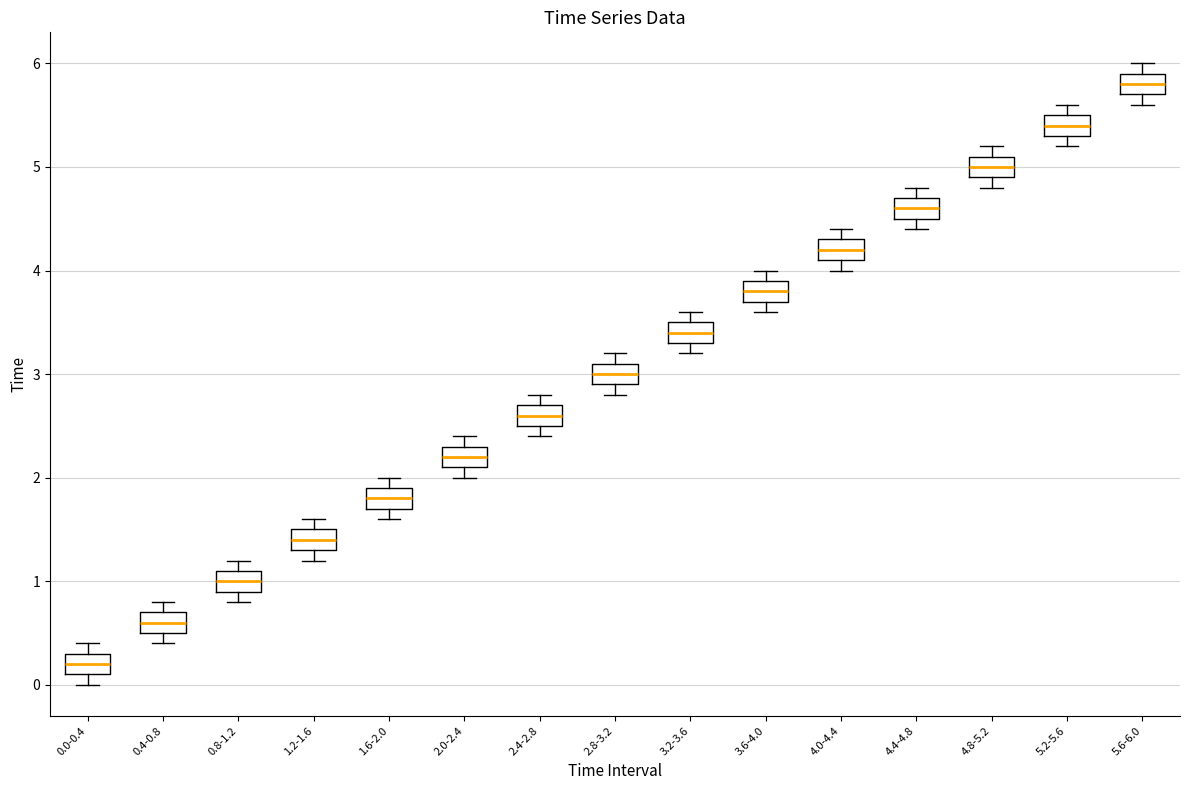

Reading left to right, read every box against the y-axis: the position of its median line, the range the box covers, and the ends of its whiskers. The values are not printed on the chart, so give them approximately, as read against the axis.

0.0-0.4: median 0.2, box 0.1 to 0.3, whiskers 0.0 to 0.4
0.4-0.8: median 0.6, box 0.5 to 0.7, whiskers 0.4 to 0.8
0.8-1.2: median 1.0, box 0.9 to 1.1, whiskers 0.8 to 1.2
1.2-1.6: median 1.4, box 1.3 to 1.5, whiskers 1.2 to 1.6
1.6-2.0: median 1.8, box 1.7 to 1.9, whiskers 1.6 to 2.0
2.0-2.4: median 2.2, box 2.1 to 2.3, whiskers 2.0 to 2.4
2.4-2.8: median 2.6, box 2.5 to 2.7, whiskers 2.4 to 2.8
2.8-3.2: median 3.0, box 2.9 to 3.1, whiskers 2.8 to 3.2
3.2-3.6: median 3.4, box 3.3 to 3.5, whiskers 3.2 to 3.6
3.6-4.0: median 3.8, box 3.7 to 3.9, whiskers 3.6 to 4.0
4.0-4.4: median 4.2, box 4.1 to 4.3, whiskers 4.0 to 4.4
4.4-4.8: median 4.6, box 4.5 to 4.7, whiskers 4.4 to 4.8
4.8-5.2: median 5.0, box 4.9 to 5.1, whiskers 4.8 to 5.2
5.2-5.6: median 5.4, box 5.3 to 5.5, whiskers 5.2 to 5.6
5.6-6.0: median 5.8, box 5.7 to 5.9, whiskers 5.6 to 6.0